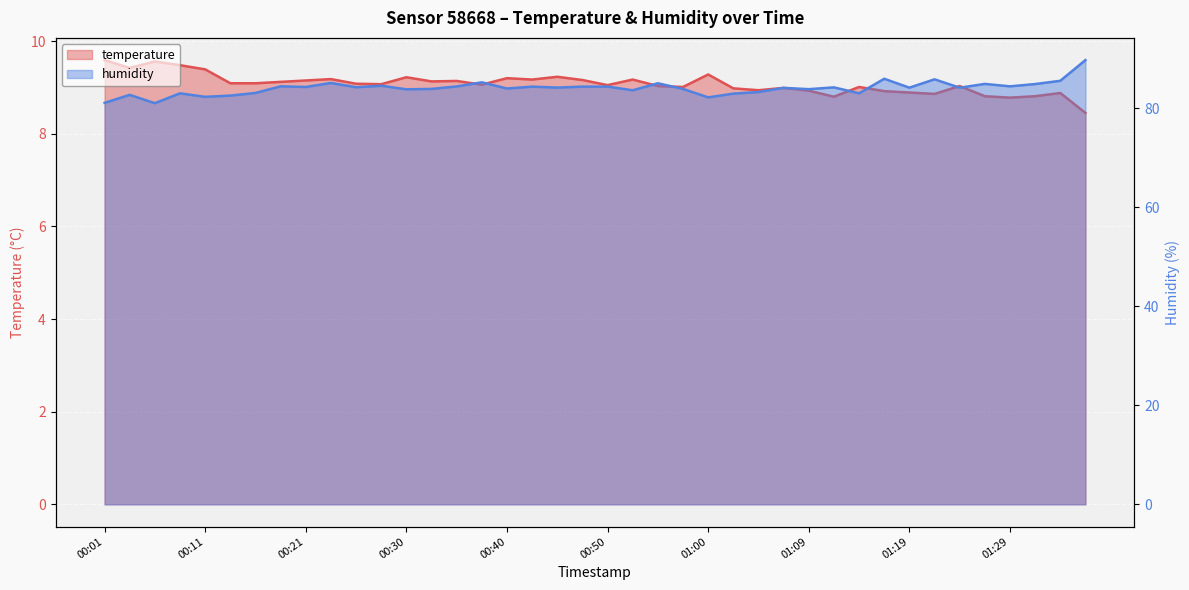

At which category does humidity reach its first local peak?

00:04